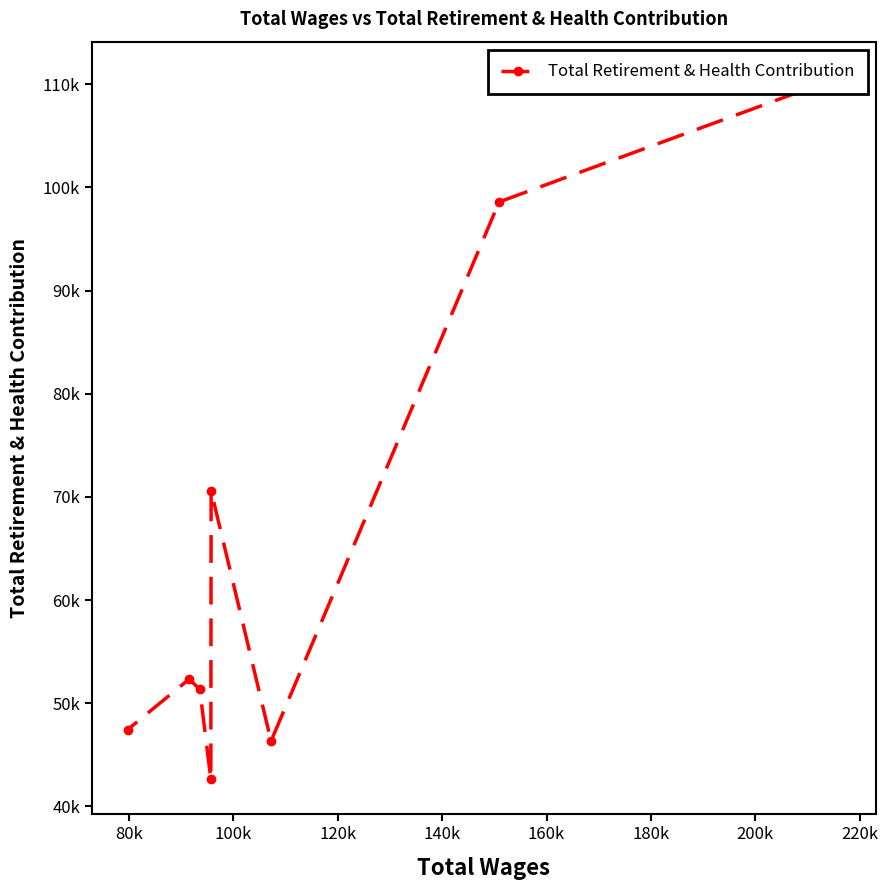

How many series are shown in this chart?

1